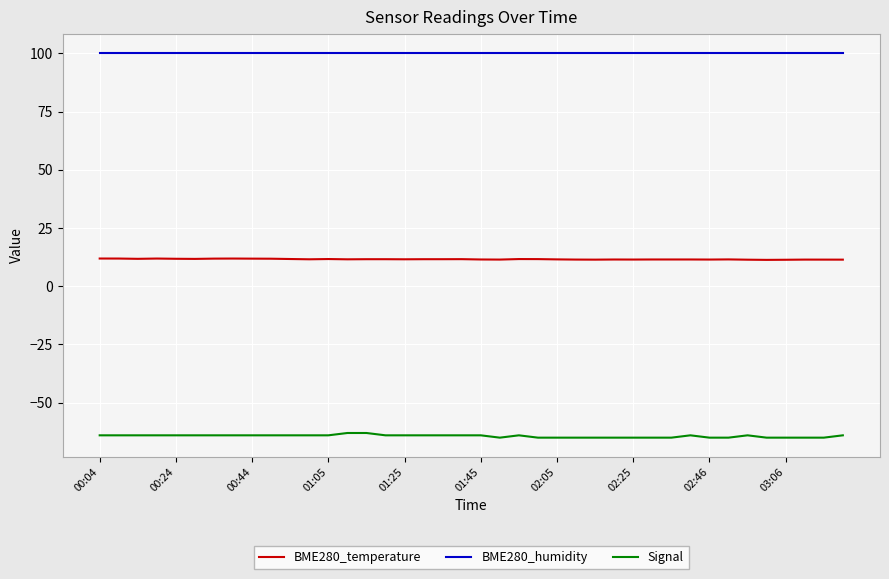

What is the lowest value of the BME280_humidity series?

100.0